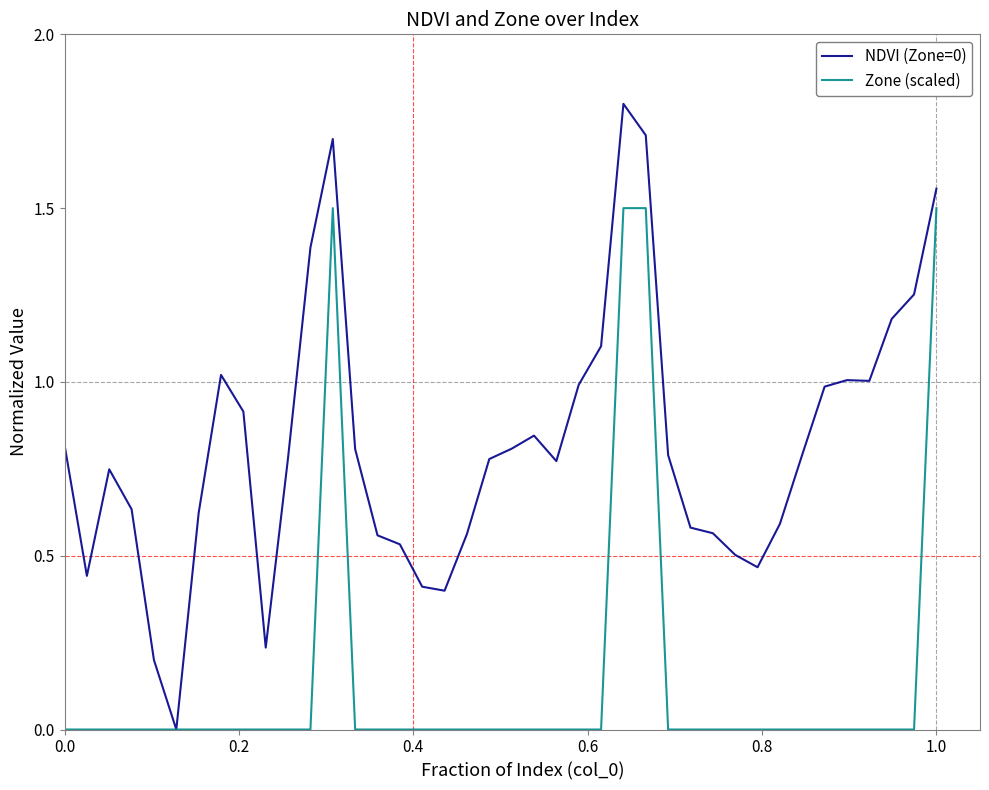

What is the maximum value for Zone (scaled)?

1.5